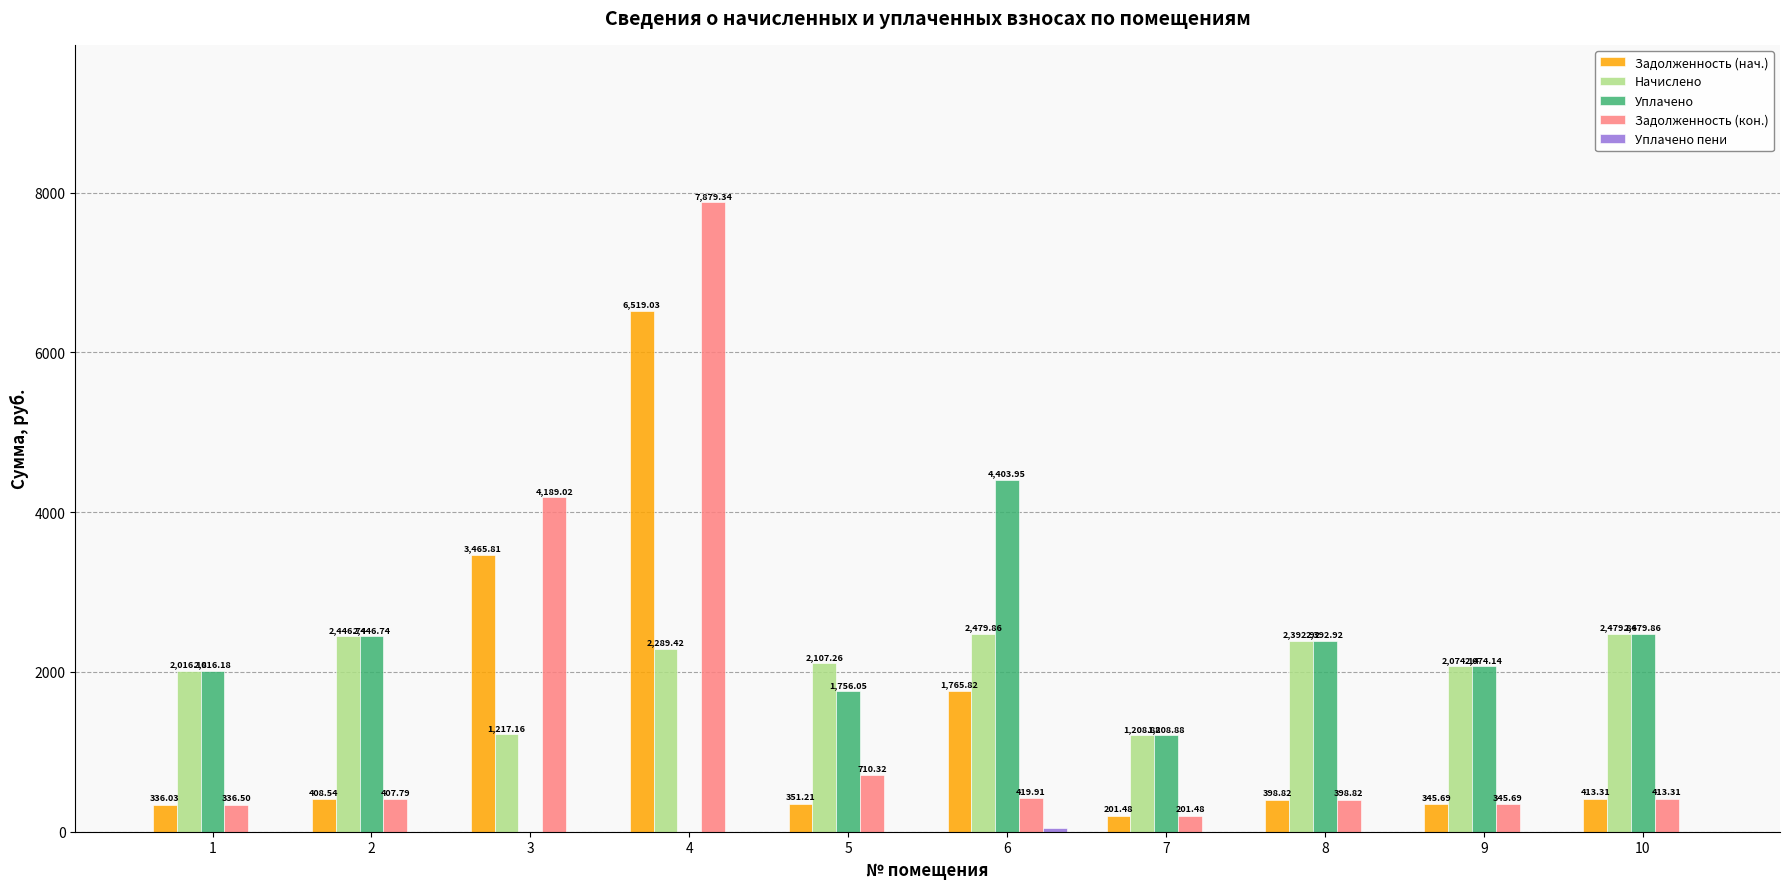

Between 5 and 10, which series saw the biggest shift?

Уплачено